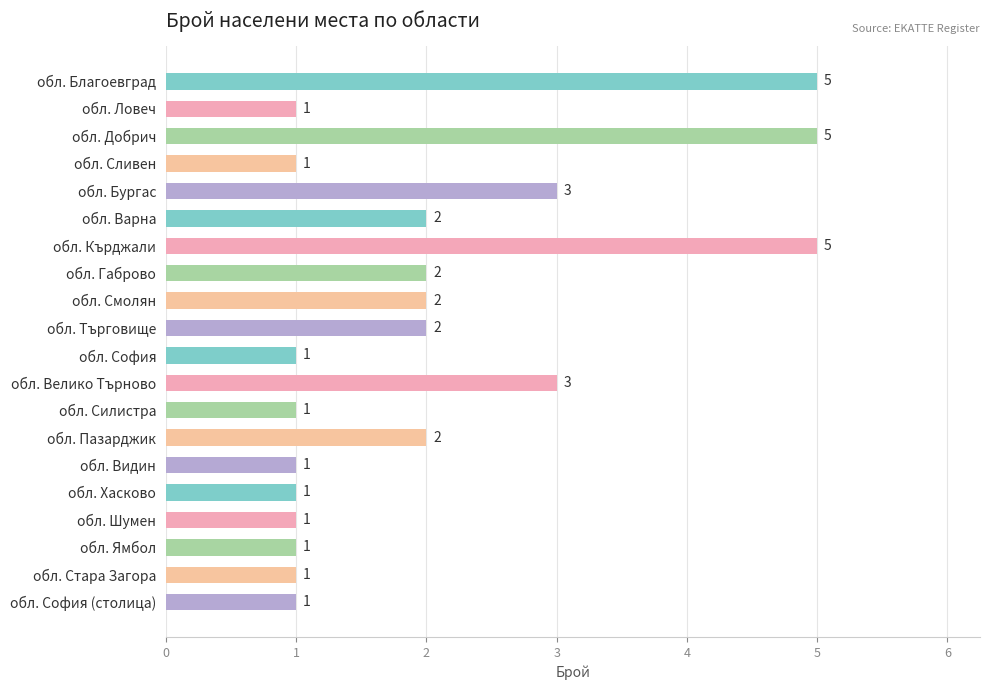

What is the sum of all values?

41